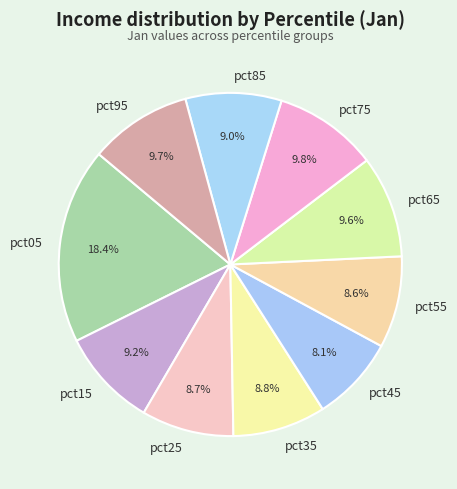

To the nearest percent, what is the average slice percentage?

10%